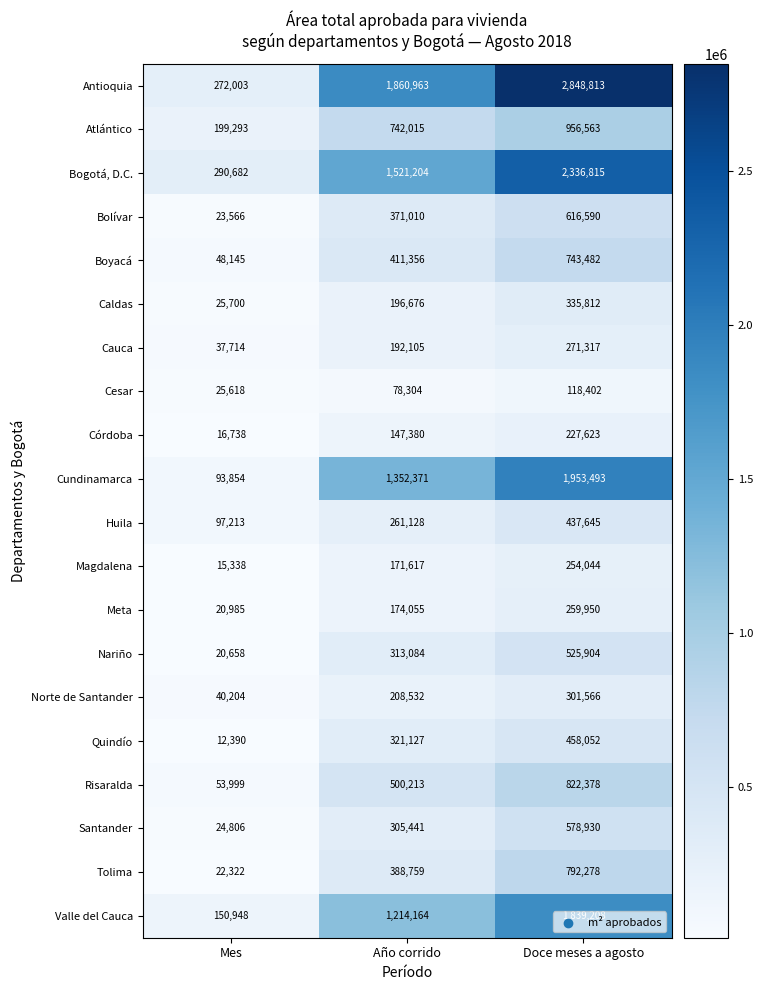

What is the minimum value shown in the chart?

12390